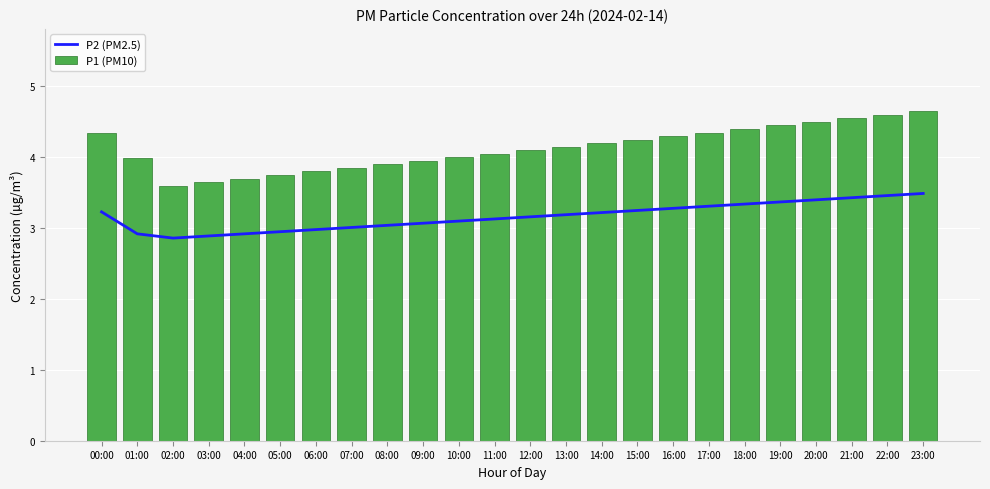

Which series has the largest range (max minus min)?

P1 (PM10)